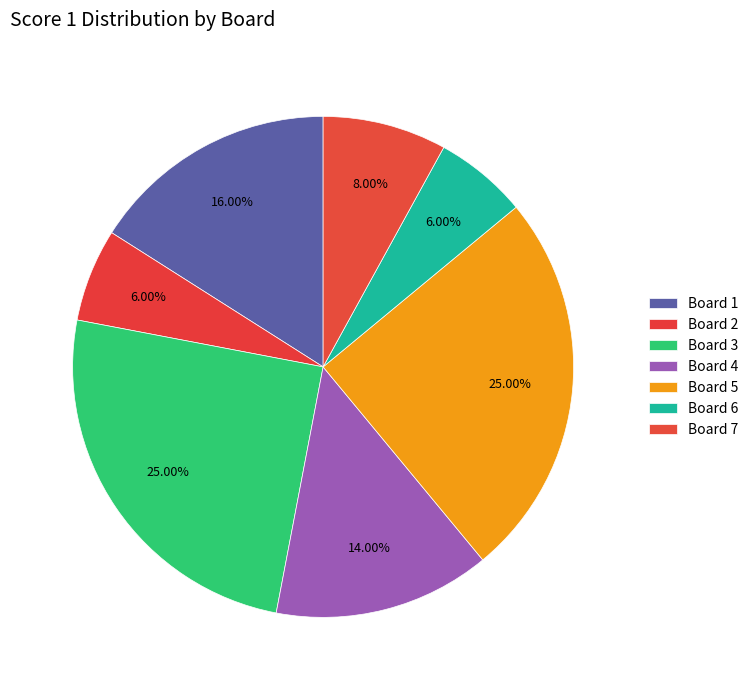

Which slice is the largest?

Board 3